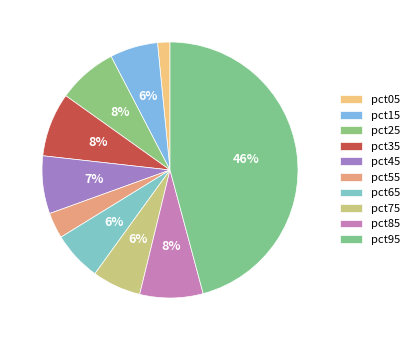

What portion of the pie excludes pct85?

92.0%